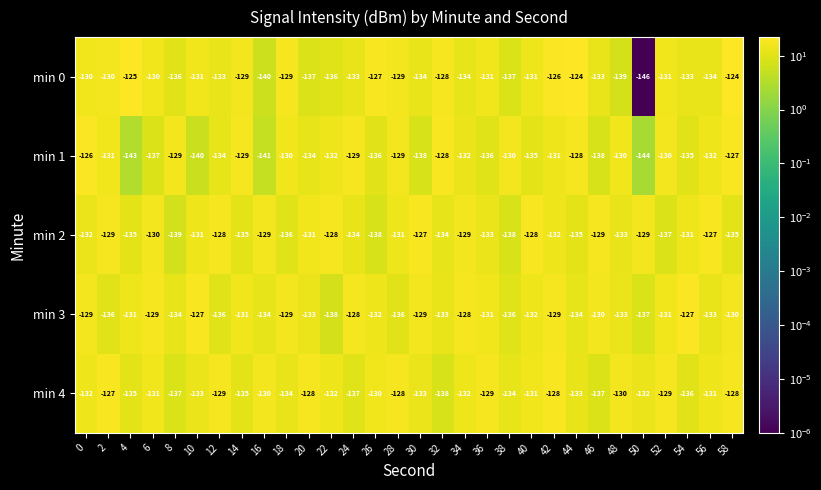

Which series changed the most between 14 and 34?

min 2